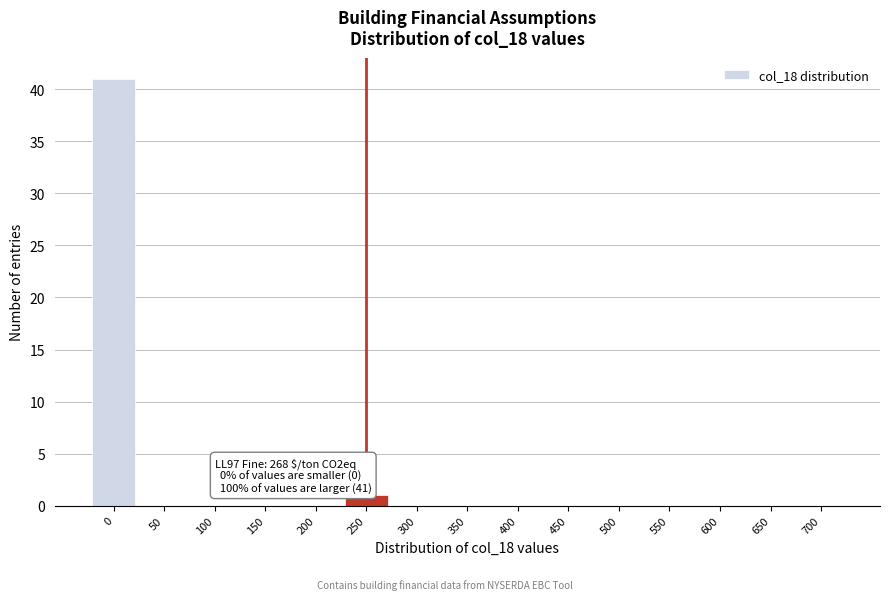

Reading left to right, what are all the values shown in this chart?

0=41	50=0	100=0	150=0	200=0	250=1	300=0	350=0	400=0	450=0	500=0	550=0	600=0	650=0	700=0